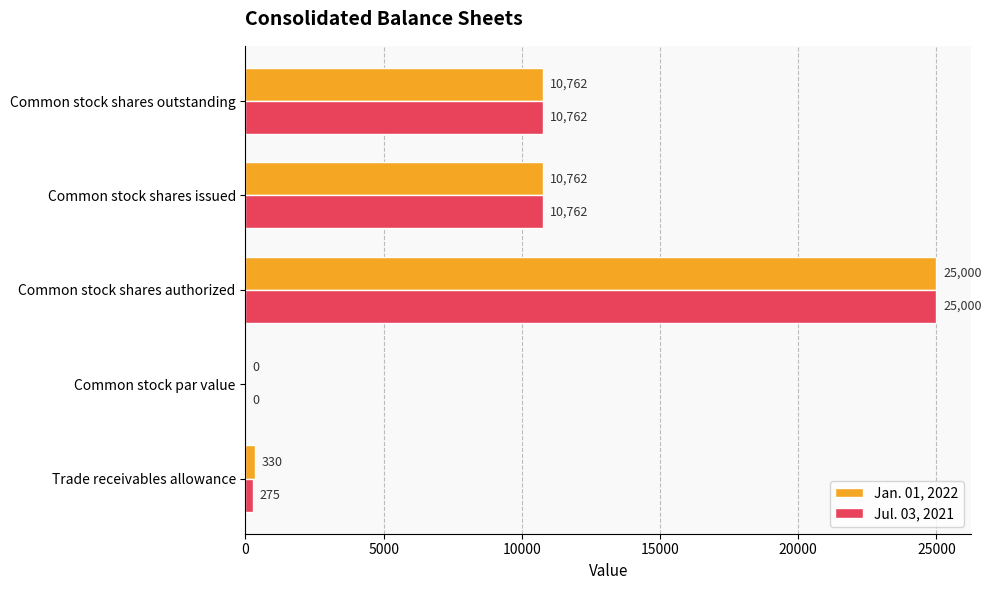

What are all the series names shown in the legend?

Jan. 01, 2022, Jul. 03, 2021